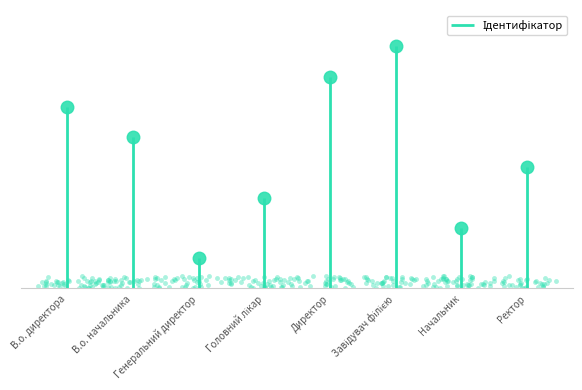

What is the difference between the second highest and minimum values?

6